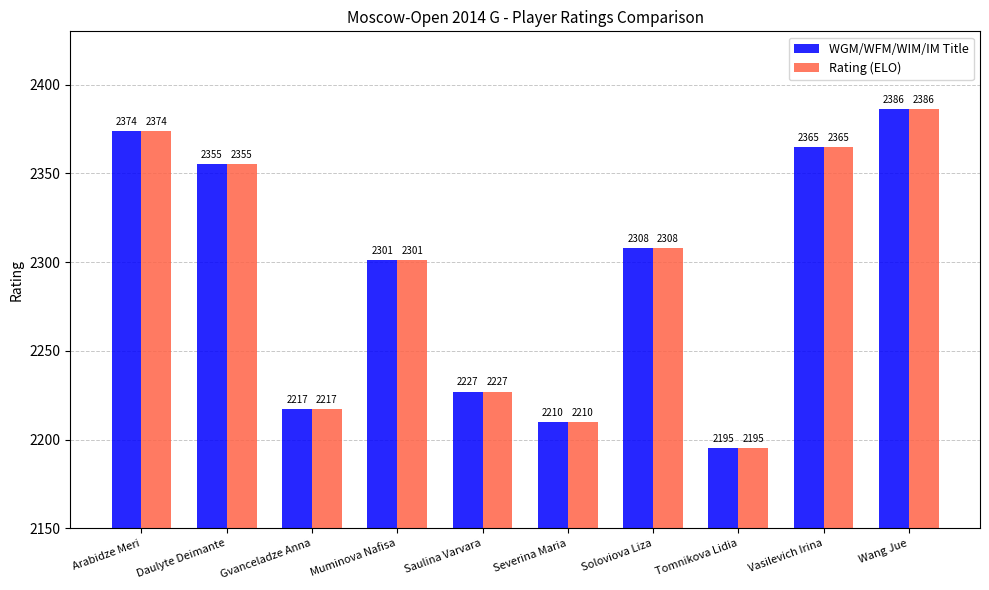

Which category has the highest value in the WGM/WFM/WIM/IM Title series?

Wang Jue